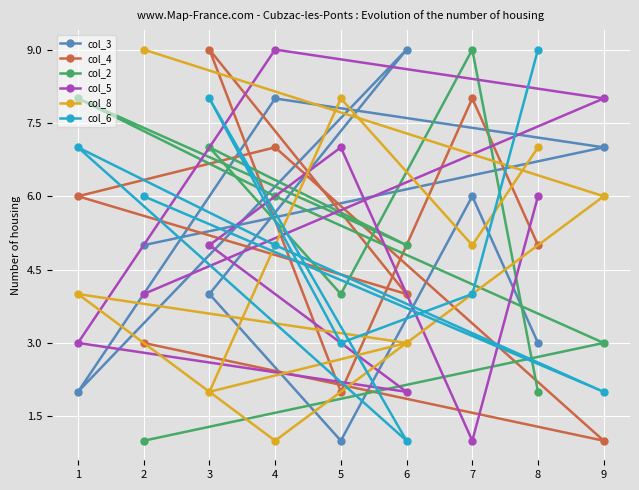

Which series has the widest spread of values?

col_3